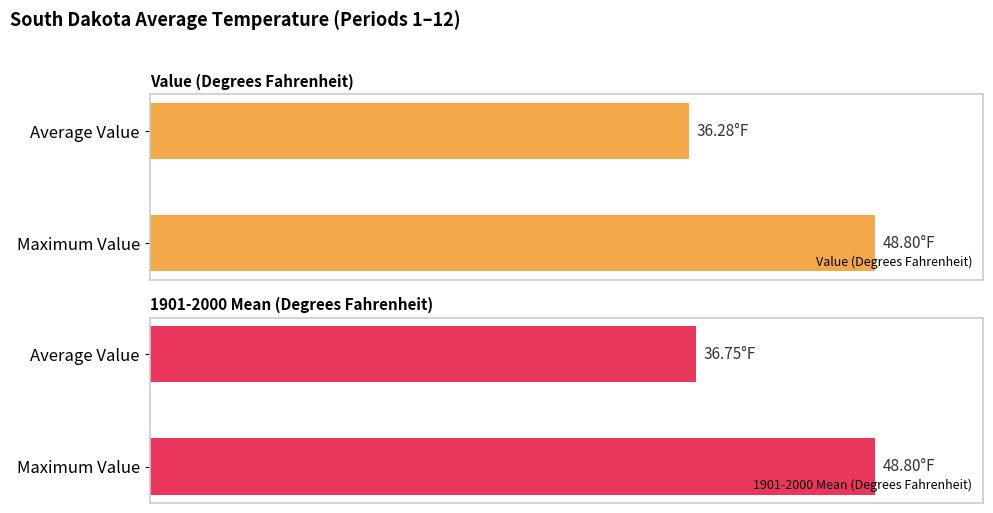

Are the bars grouped side by side (vs. stacked)?

Yes